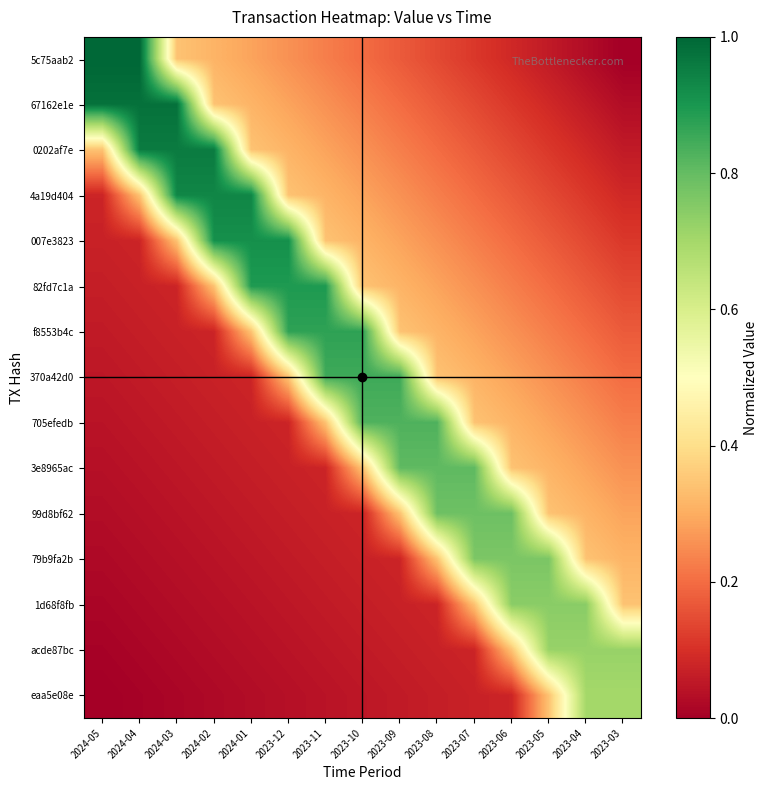

At which category is the sum across all series the highest?

2023-08